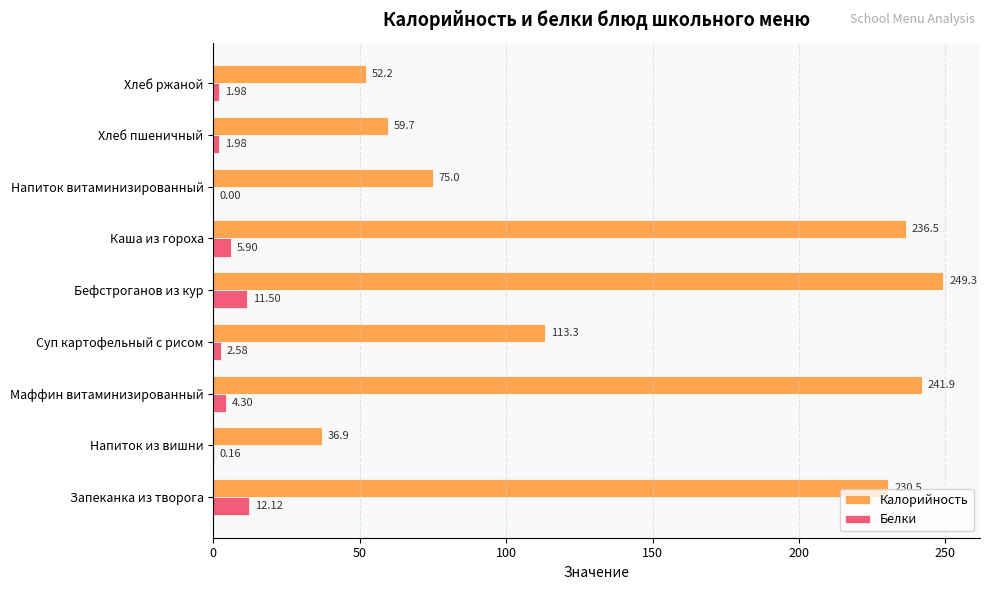

What is the sum of all Калорийность values?

1295.3